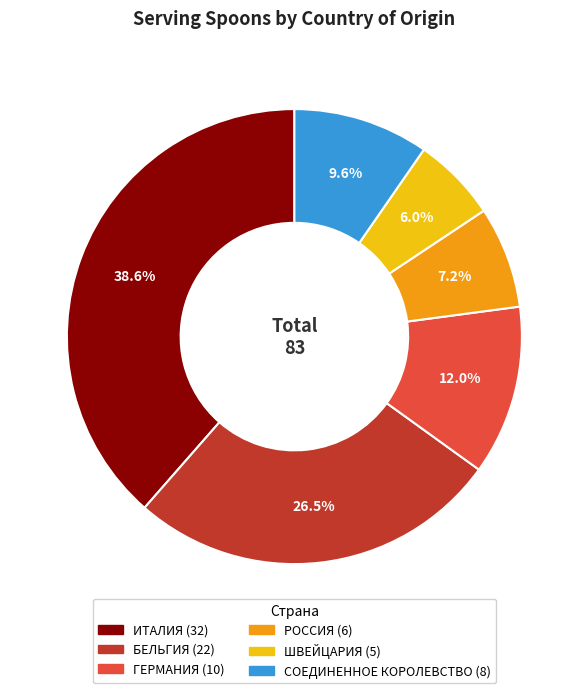

Is it true that ИТАЛИЯ is 49% of the pie?

False